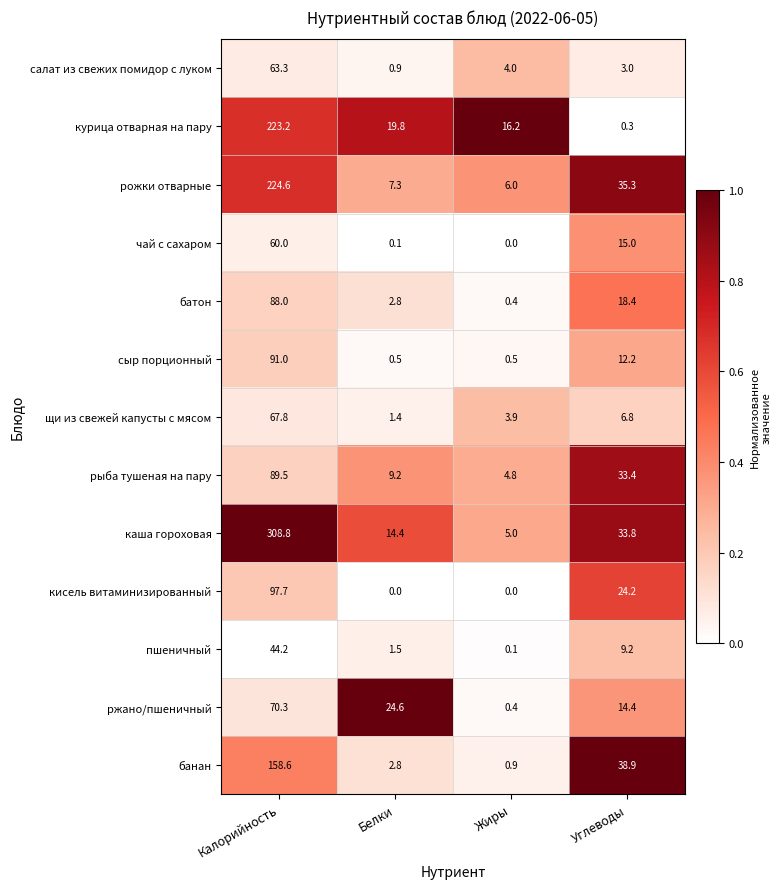

Rank the categories by банан value from highest to lowest.

Калорийность, Углеводы, Белки, Жиры